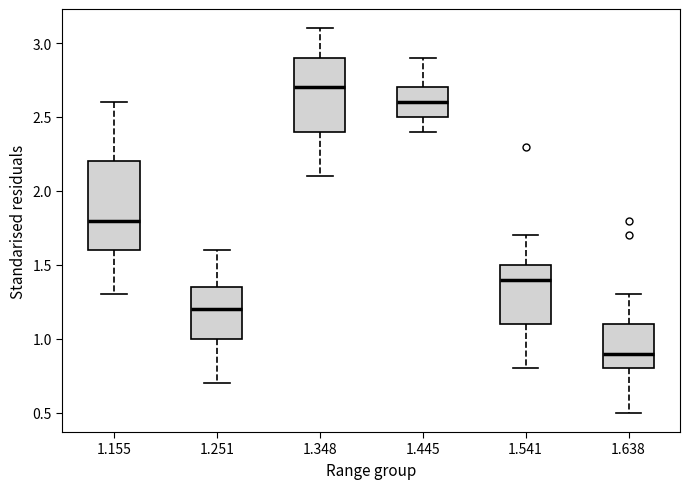

Reading left to right, read every box against the y-axis: the position of its median line, the range the box covers, and the ends of its whiskers. The values are not printed on the chart, so give them approximately, as read against the axis.

1.155: median 1.80, box 1.60 to 2.20, whiskers 1.30 to 2.60
1.251: median 1.20, box 1.00 to 1.35, whiskers 0.70 to 1.60
1.348: median 2.70, box 2.40 to 2.90, whiskers 2.10 to 3.10
1.445: median 2.60, box 2.50 to 2.70, whiskers 2.40 to 2.90
1.541: median 1.40, box 1.10 to 1.50, whiskers 0.80 to 1.70
1.638: median 0.90, box 0.80 to 1.10, whiskers 0.50 to 1.30